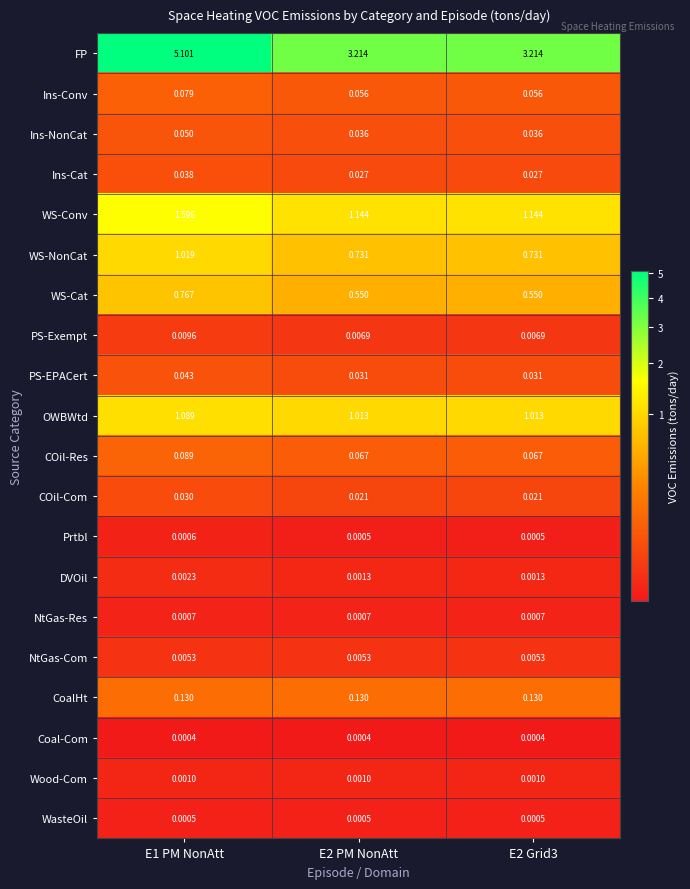

Which series has the largest total across all categories?

FP